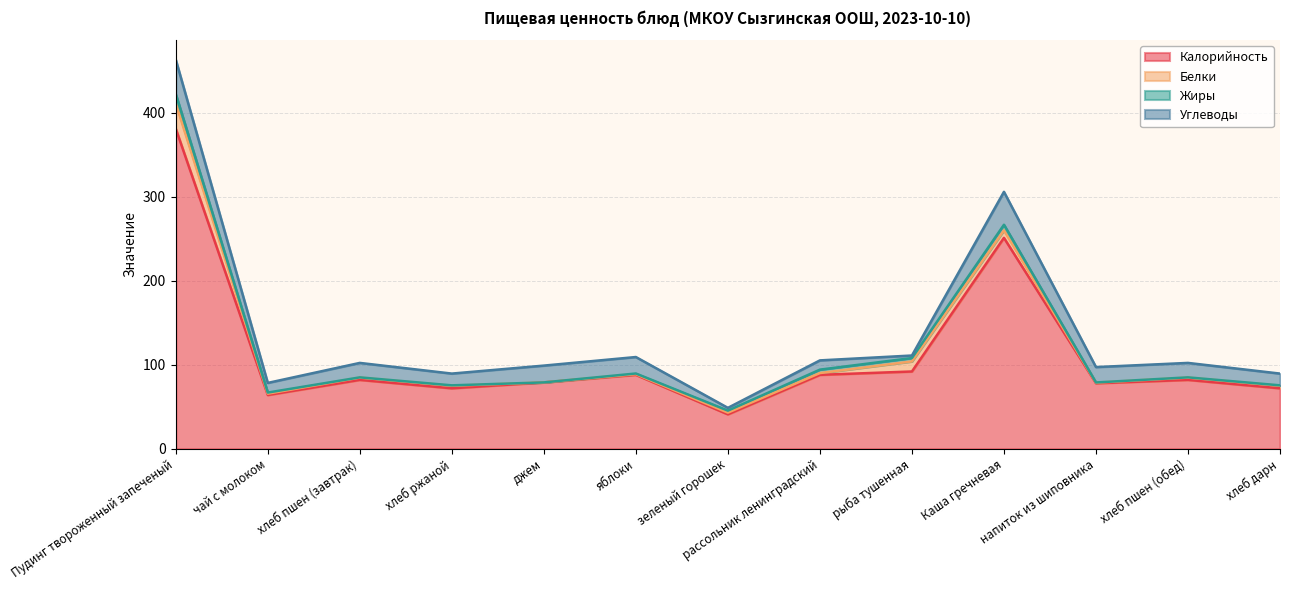

At which category is the sum across all series the highest?

Пудинг твороженный запеченый